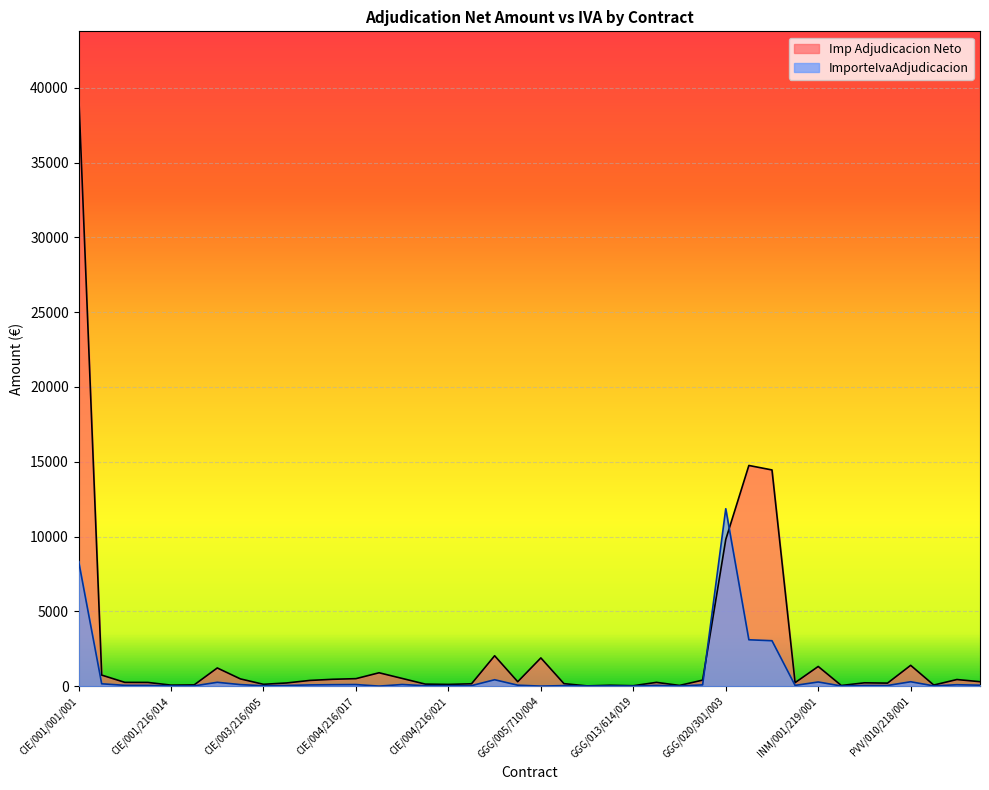

Is it true that ImporteIvaAdjudicacion equals 87.2 at GGG/014/604/023?

False